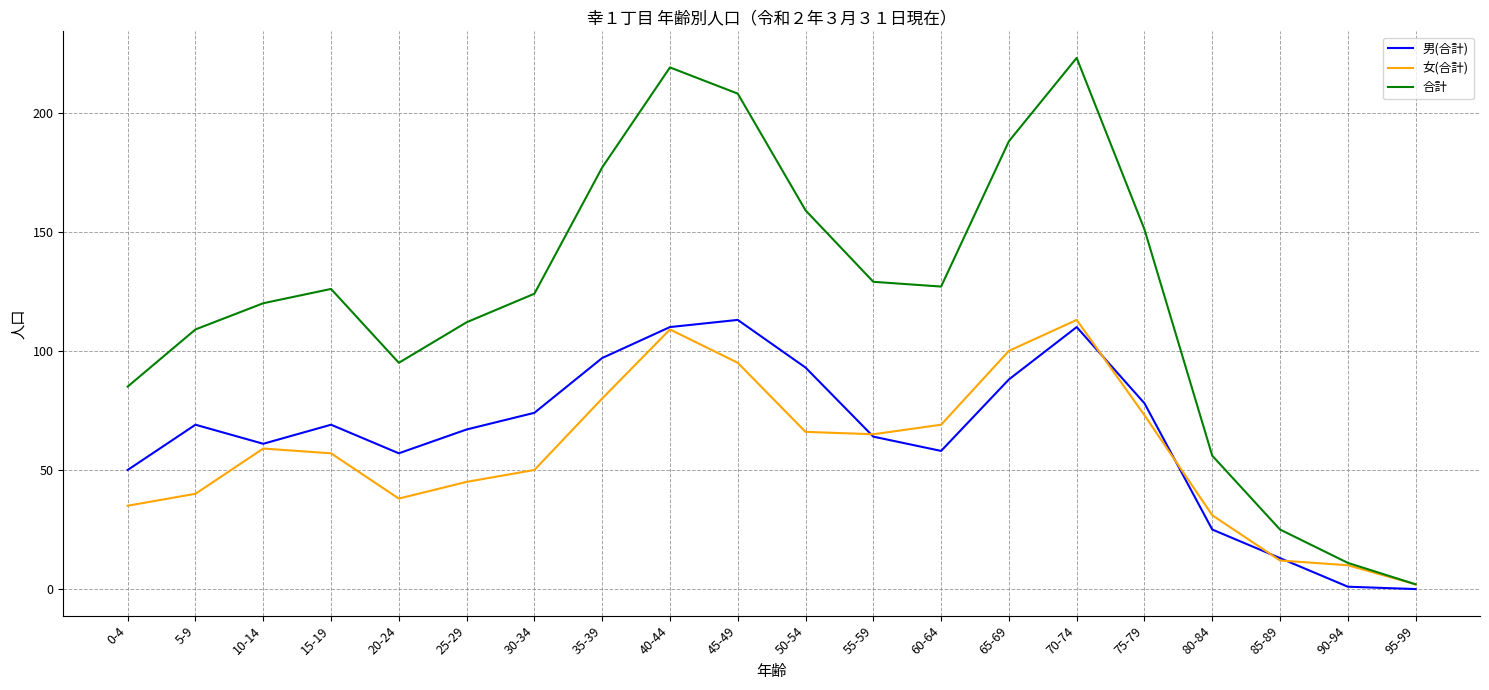

What is the highest value of the 男(合計) series?

113